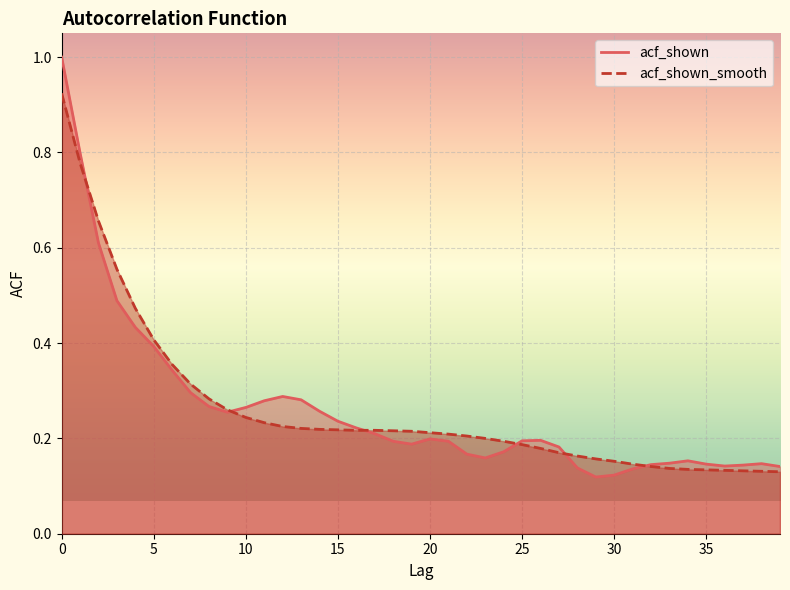

Which has a higher value, 30 or 39?

39